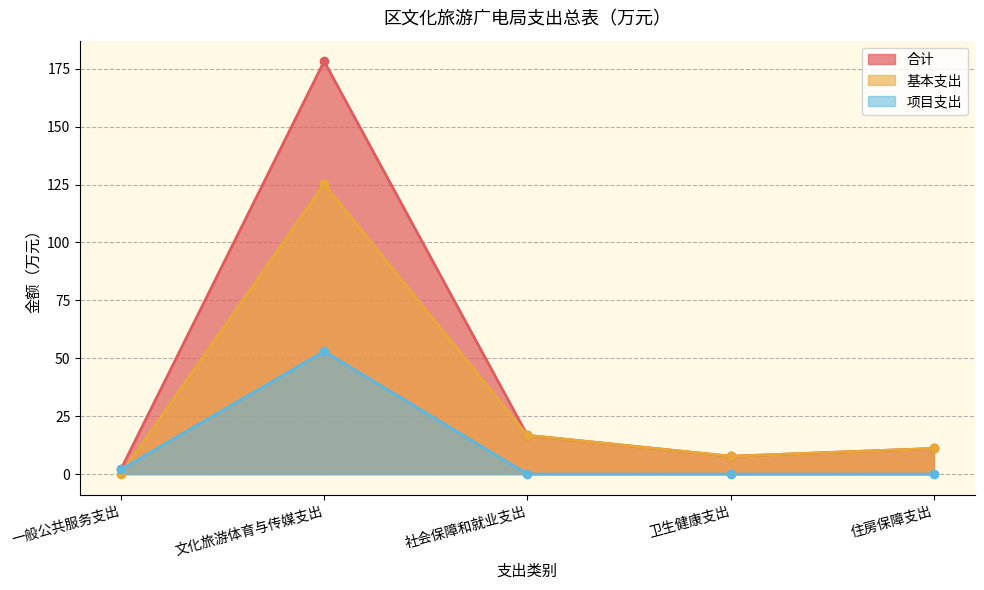

How many values in the 基本支出 series exceed 11?

3